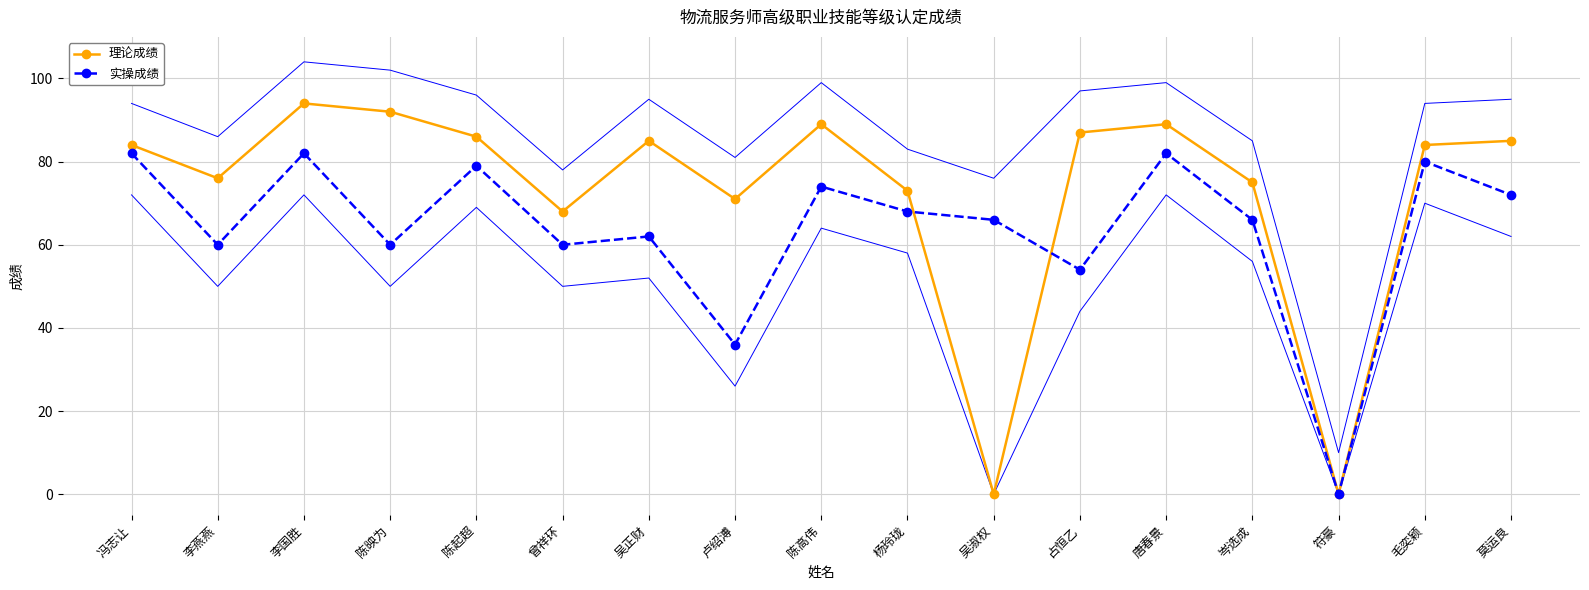

Reading left to right, extract all data points from this chart.

理论成绩: 冯志让=84	李燕燕=76	李国胜=94	陈映为=92	陈起超=86	曾祥环=68	吴正财=85	卢绍溥=71	陈高伟=89	杨玲珑=73	吴淑权=0	占恒乙=87	唐春景=89	岑选成=75	符豪=0	毛奕颖=84	莫运良=85
实操成绩: 冯志让=82	李燕燕=60	李国胜=82	陈映为=60	陈起超=79	曾祥环=60	吴正财=62	卢绍溥=36	陈高伟=74	杨玲珑=68	吴淑权=66	占恒乙=54	唐春景=82	岑选成=66	符豪=0	毛奕颖=80	莫运良=72